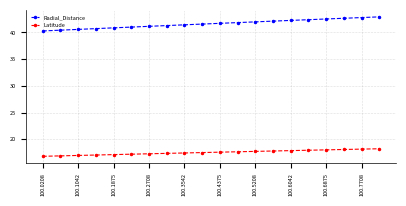

Rank the series by their average value, from lowest to highest.

Latitude, Radial_Distance